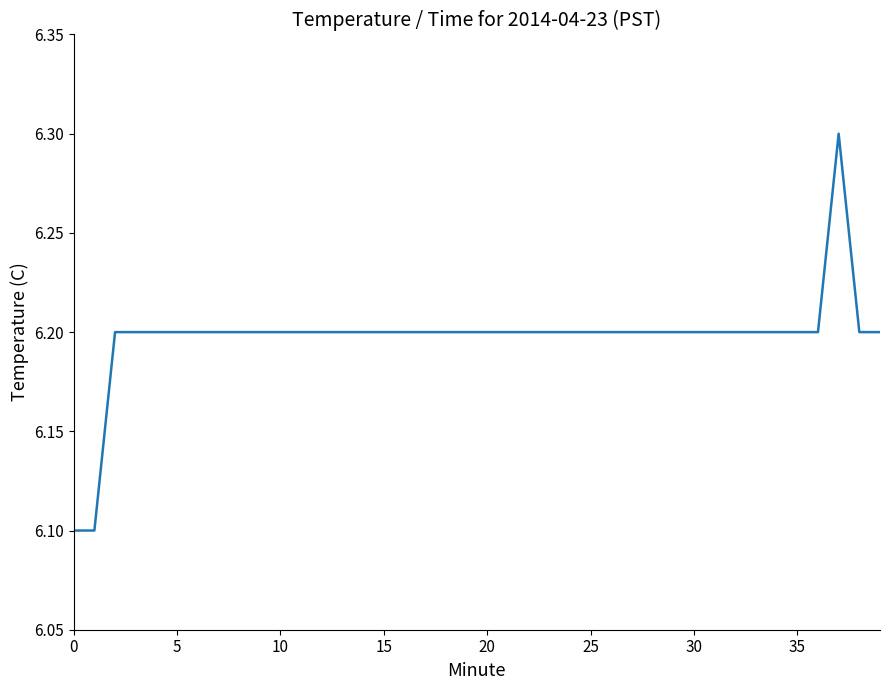

What is the smallest value displayed?

6.1